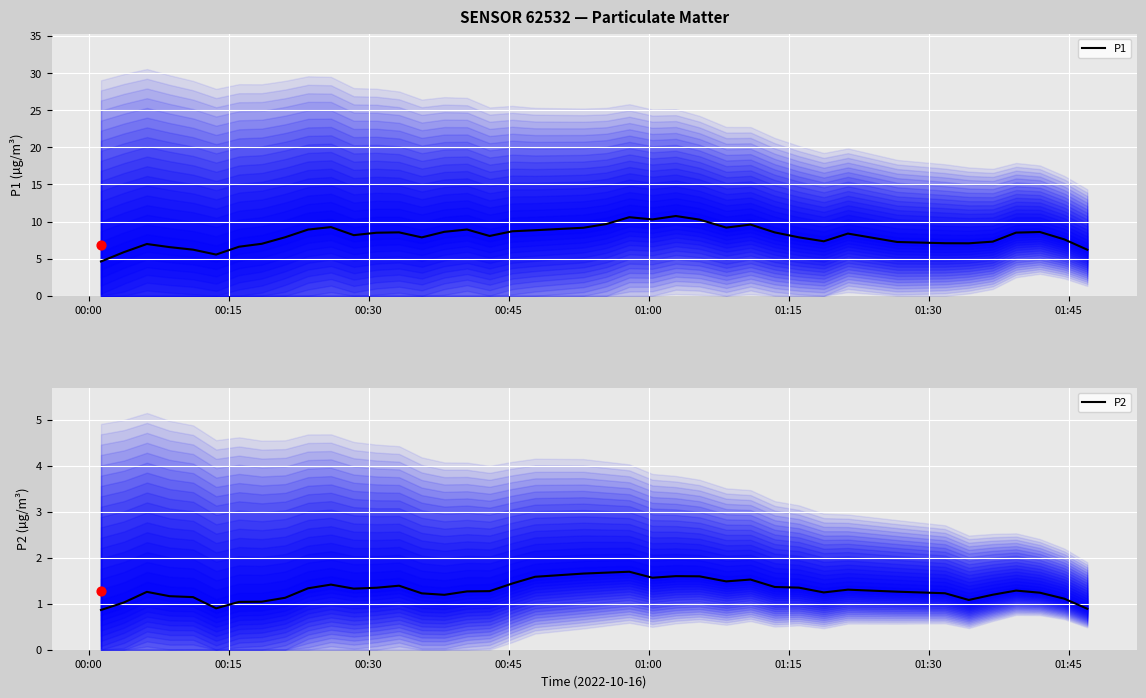

Which series contains the highest Y value?

P1